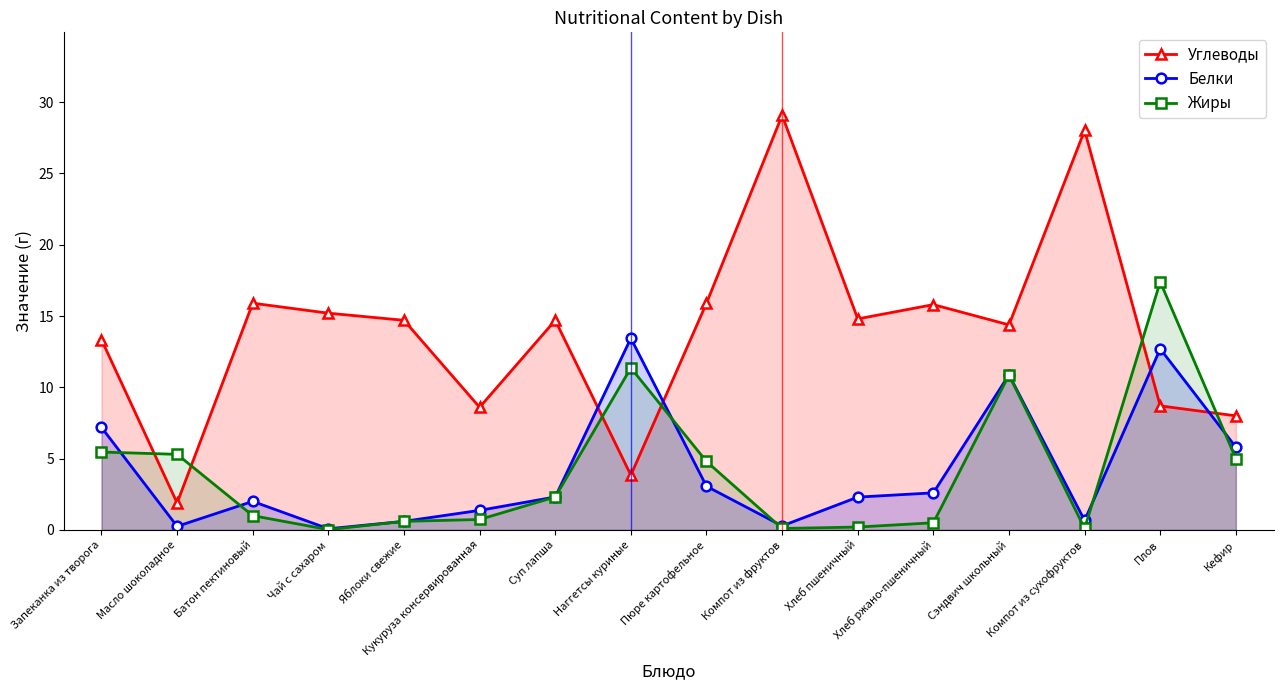

Is the value of Белки at Плов greater than the value of Жиры at Пюре картофельное?

Yes